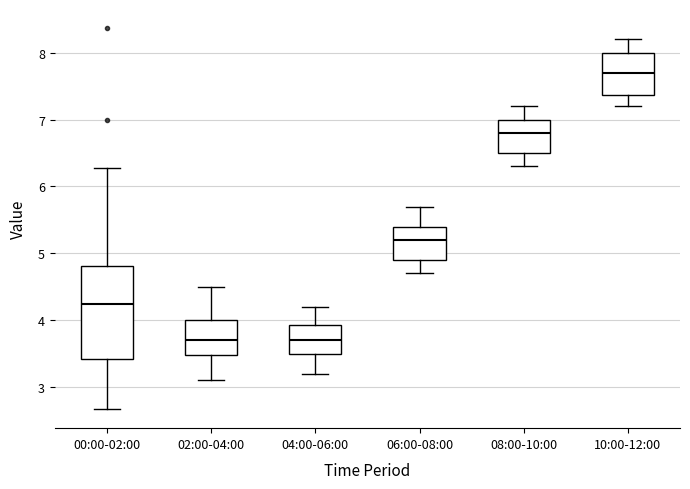

Where is the lower edge of the box for 02:00-04:00 on the y-axis? The values are not printed on the chart, so give them approximately, as read against the axis.

3.5